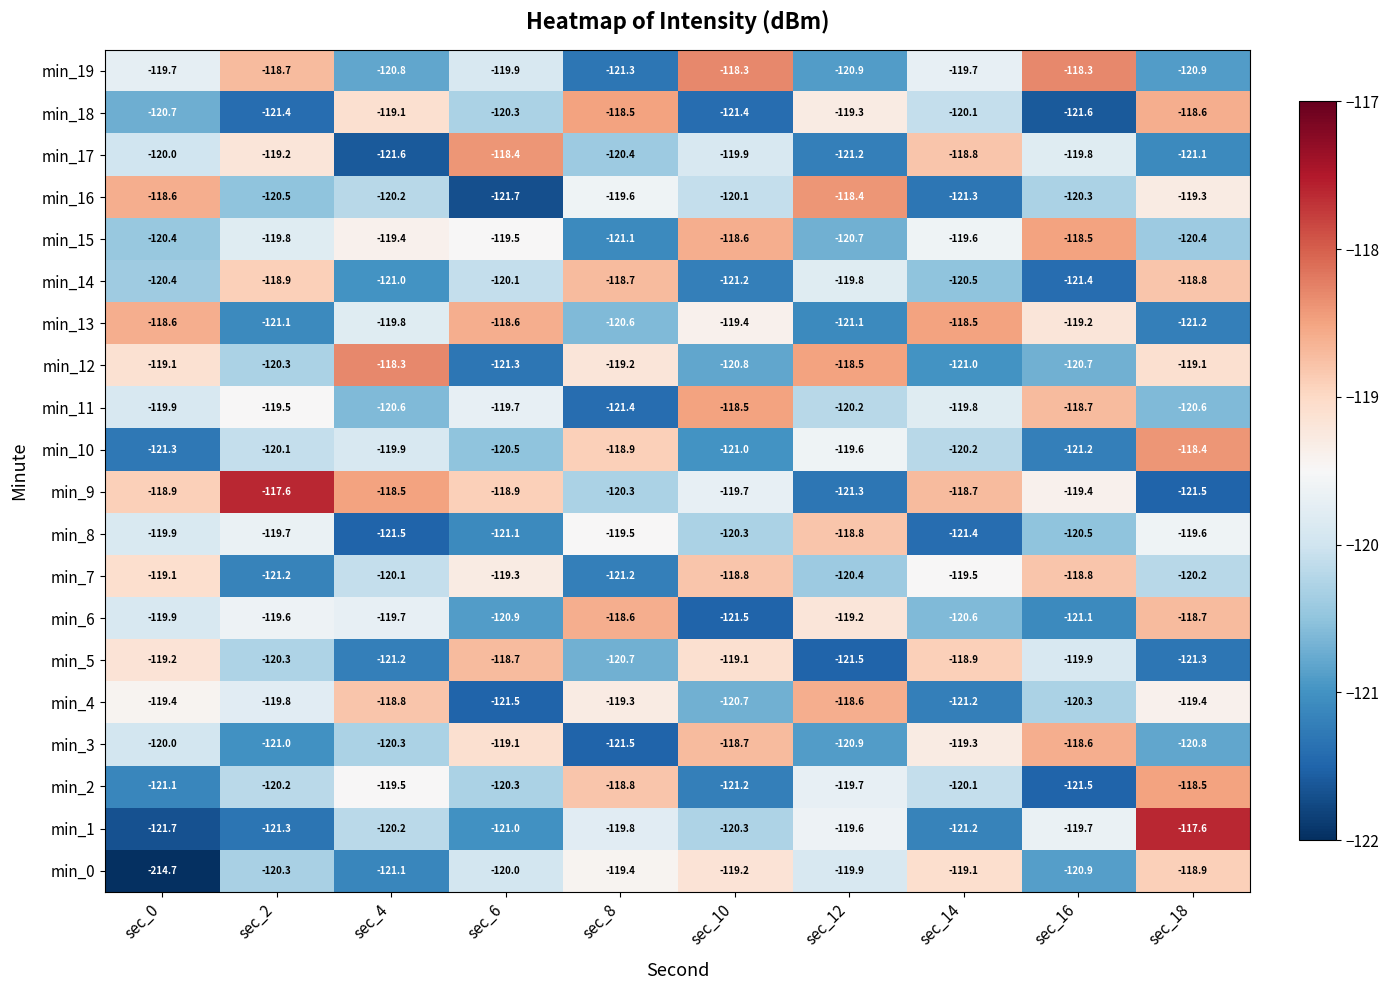

Which series has the largest total across all categories?

min_9